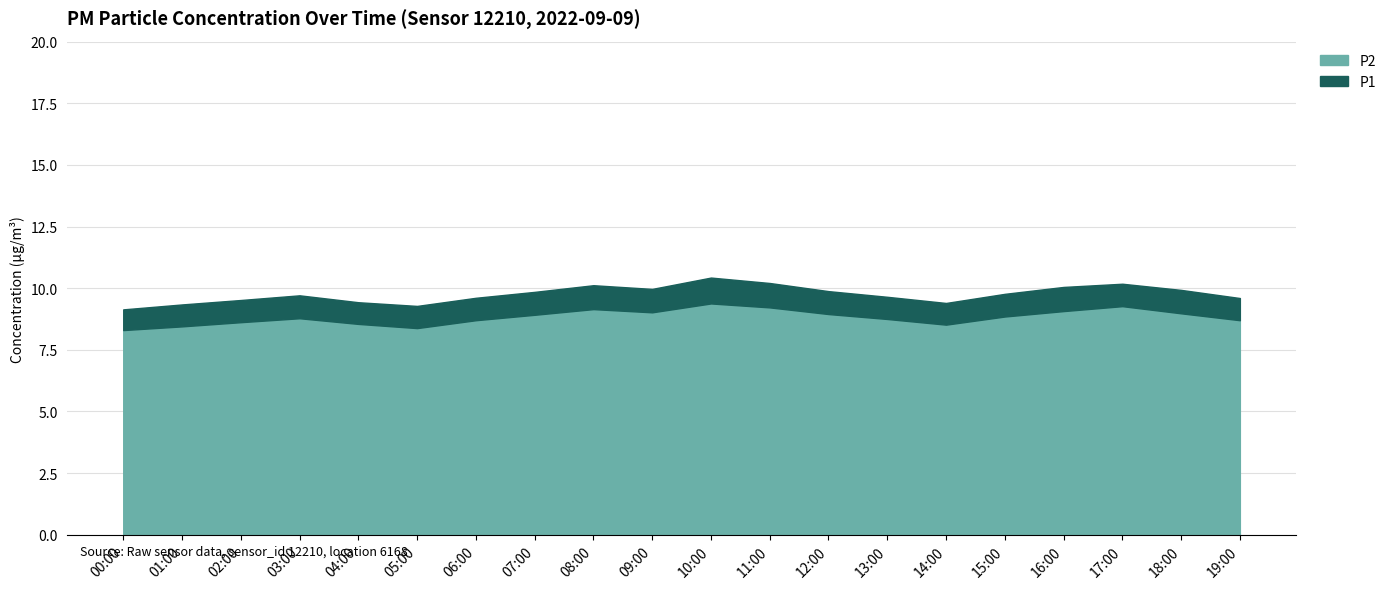

At which category does P2 reach its first local valley?

05:00